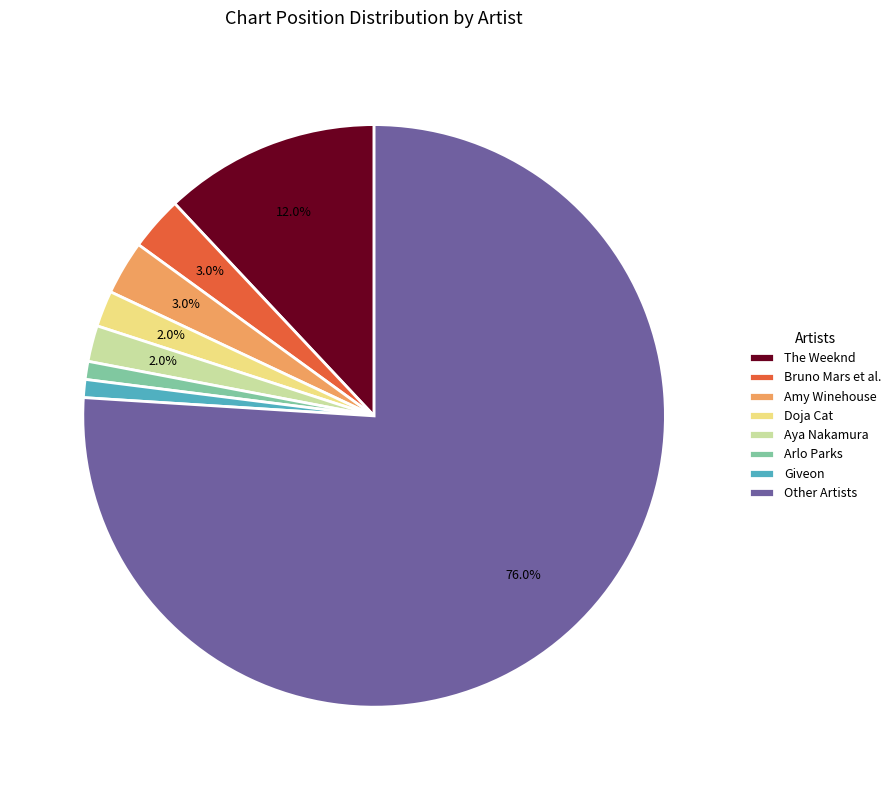

What is the total percentage of Doja Cat and The Weeknd?

14.0%